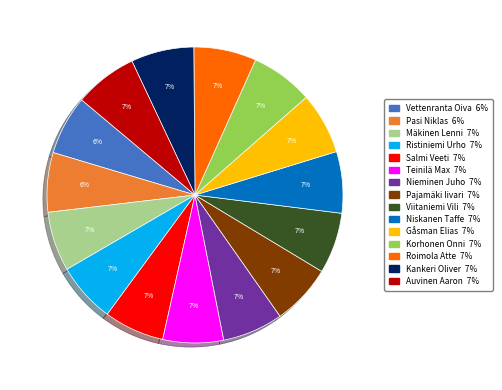

Is the sum of Ristiniemi Urho and Nieminen Juho greater than half?

No